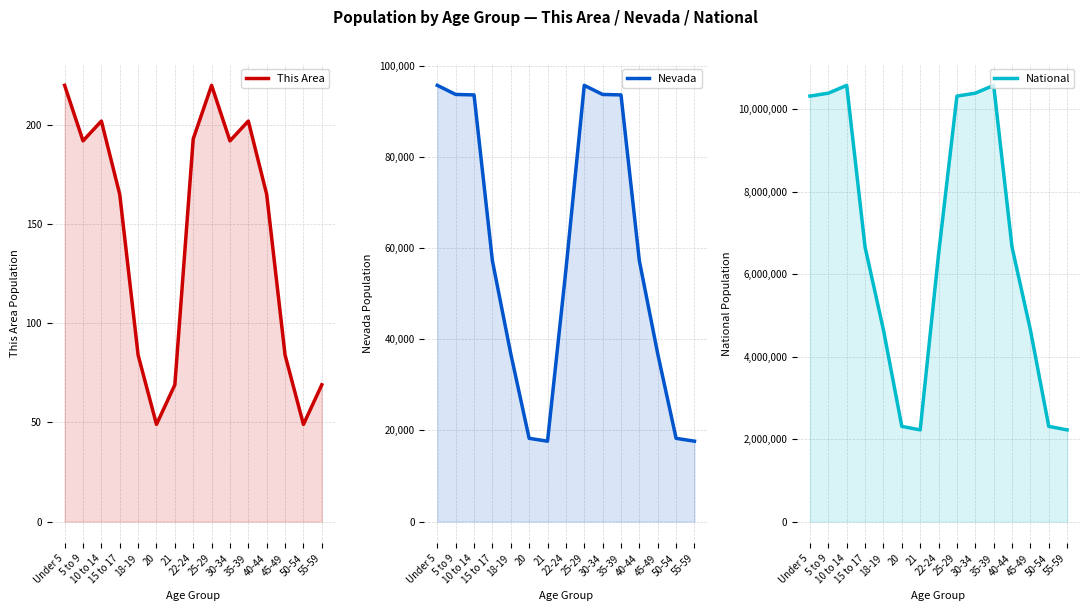

Rank the series at 50-54 from highest to lowest value.

National, Nevada, This Area